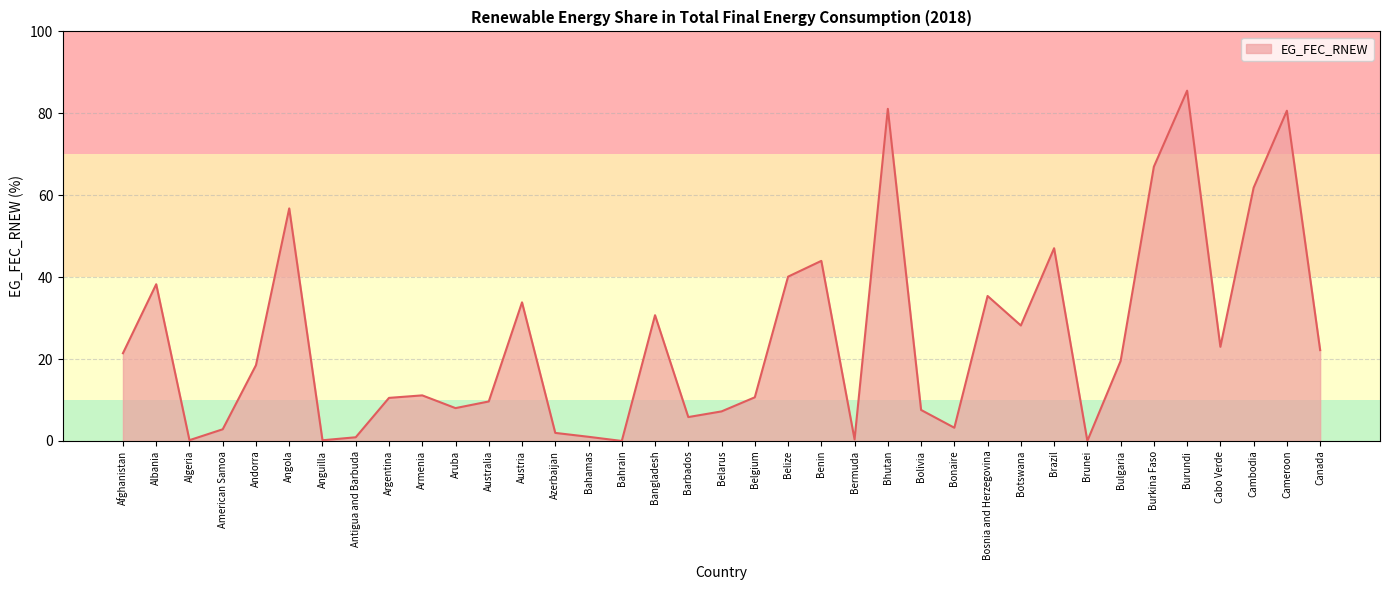

True or false: the data shows 35.8 at Afghanistan.

False